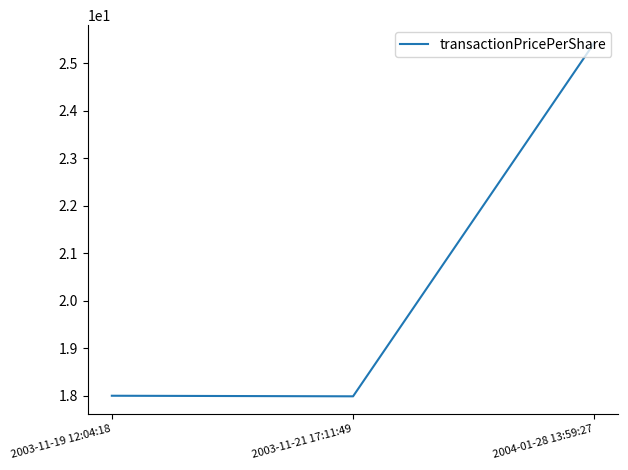

Does the chart have visible grid lines?

No